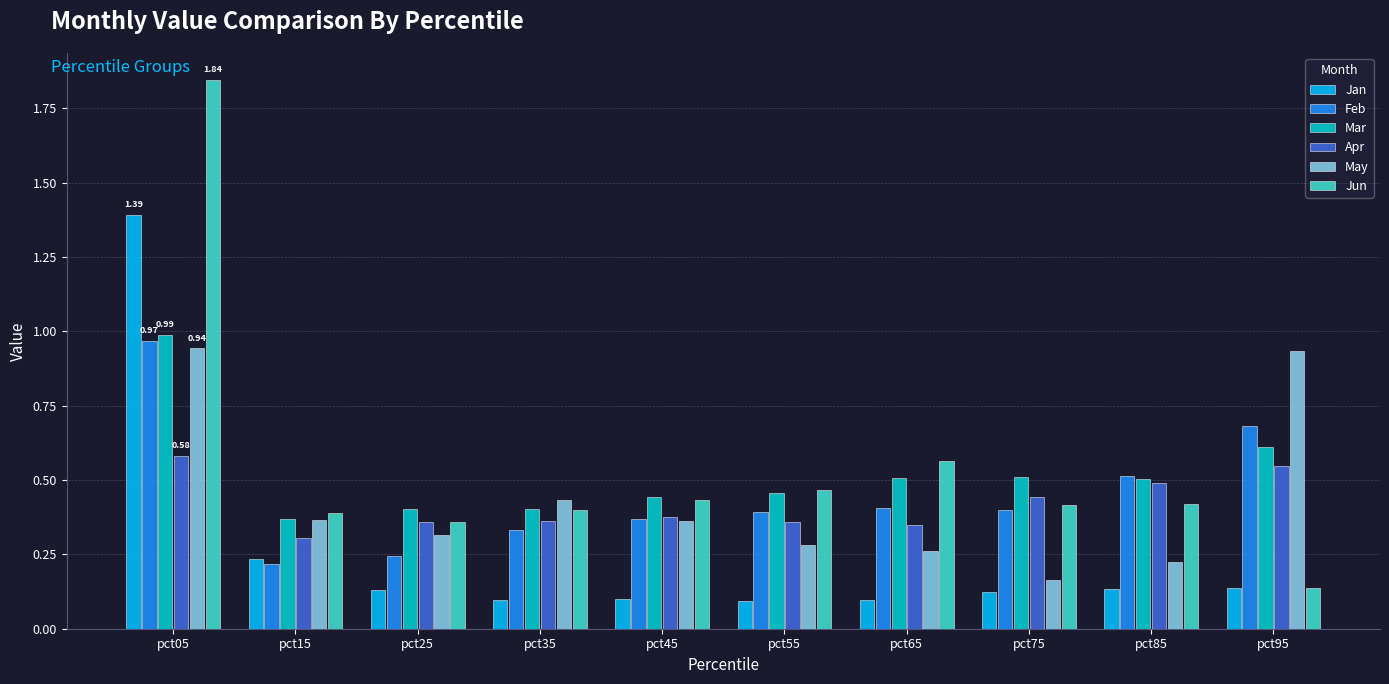

What value does the Jan series have at pct05?

1.4